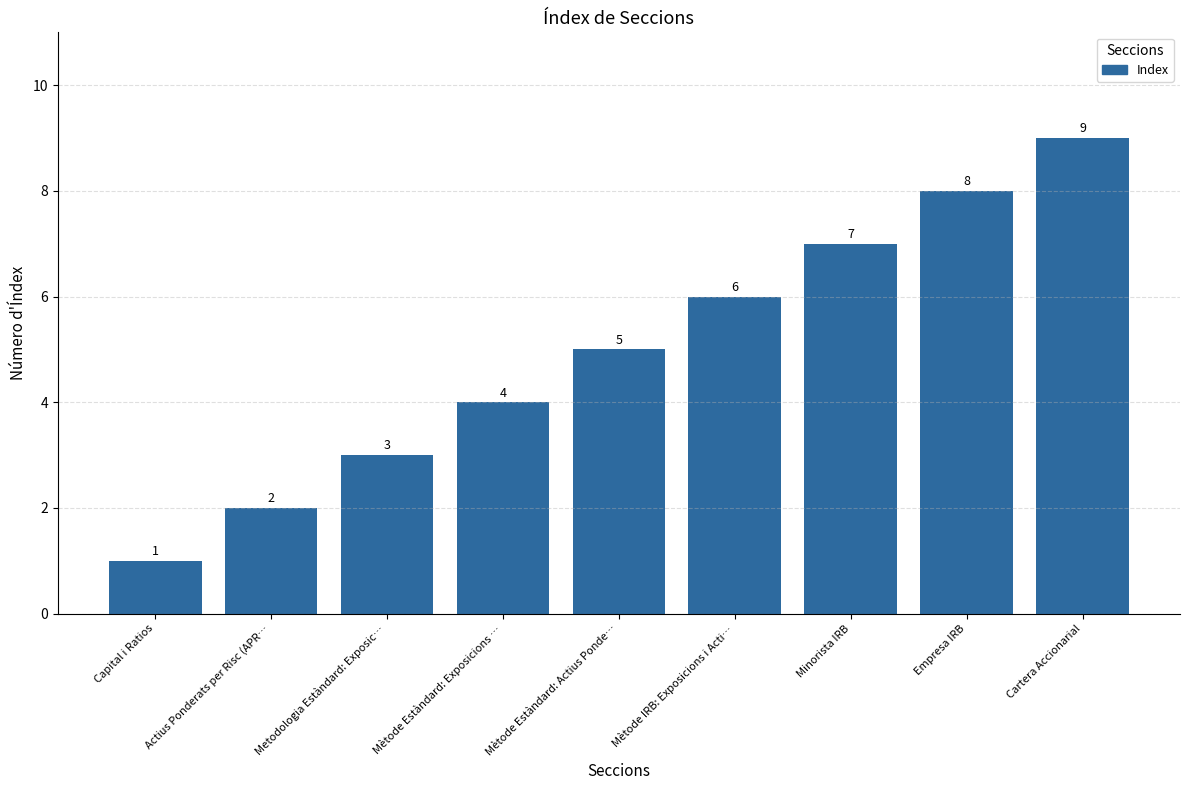

What is the label of the 4th bar from the right?

Mètode IRB: Exposicions i Acti…